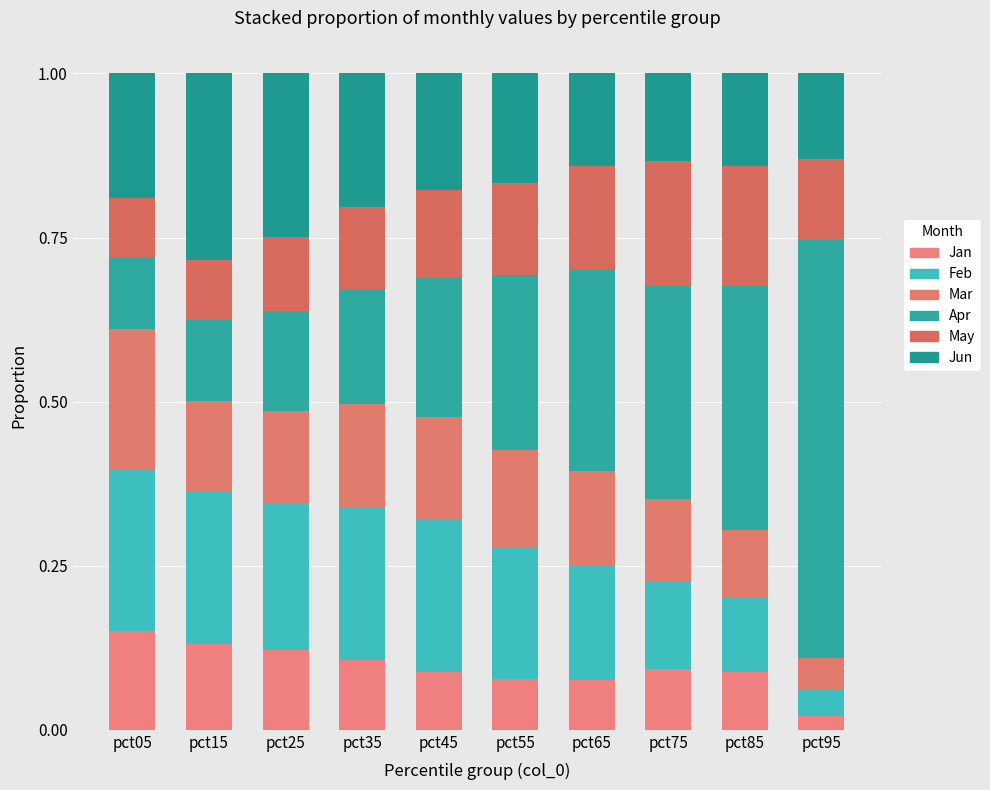

How many bars are there in total?

10